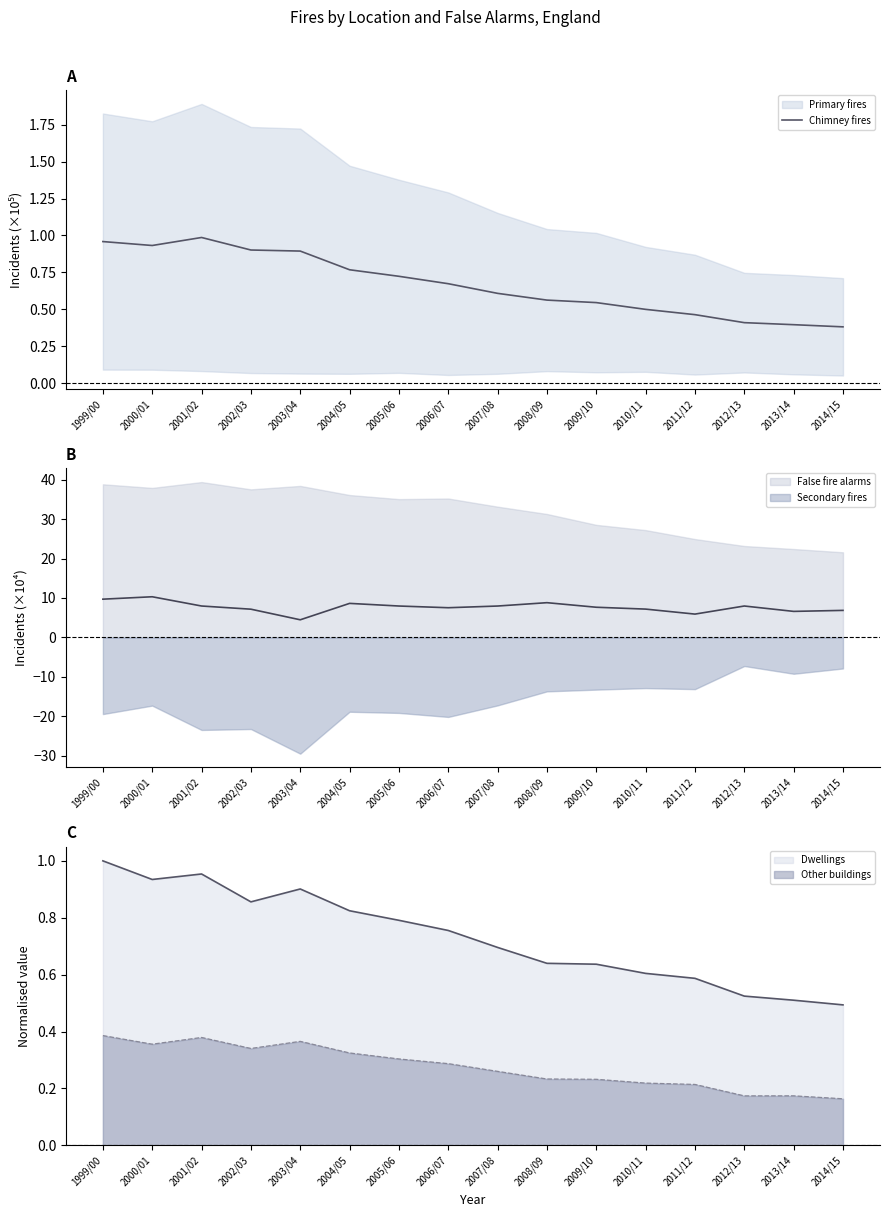

How many points are higher than both their immediate neighbors (excluding endpoints)?

1